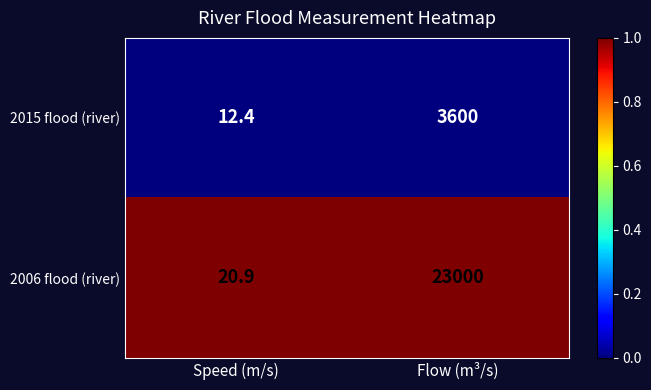

How many series are shown in this chart?

2